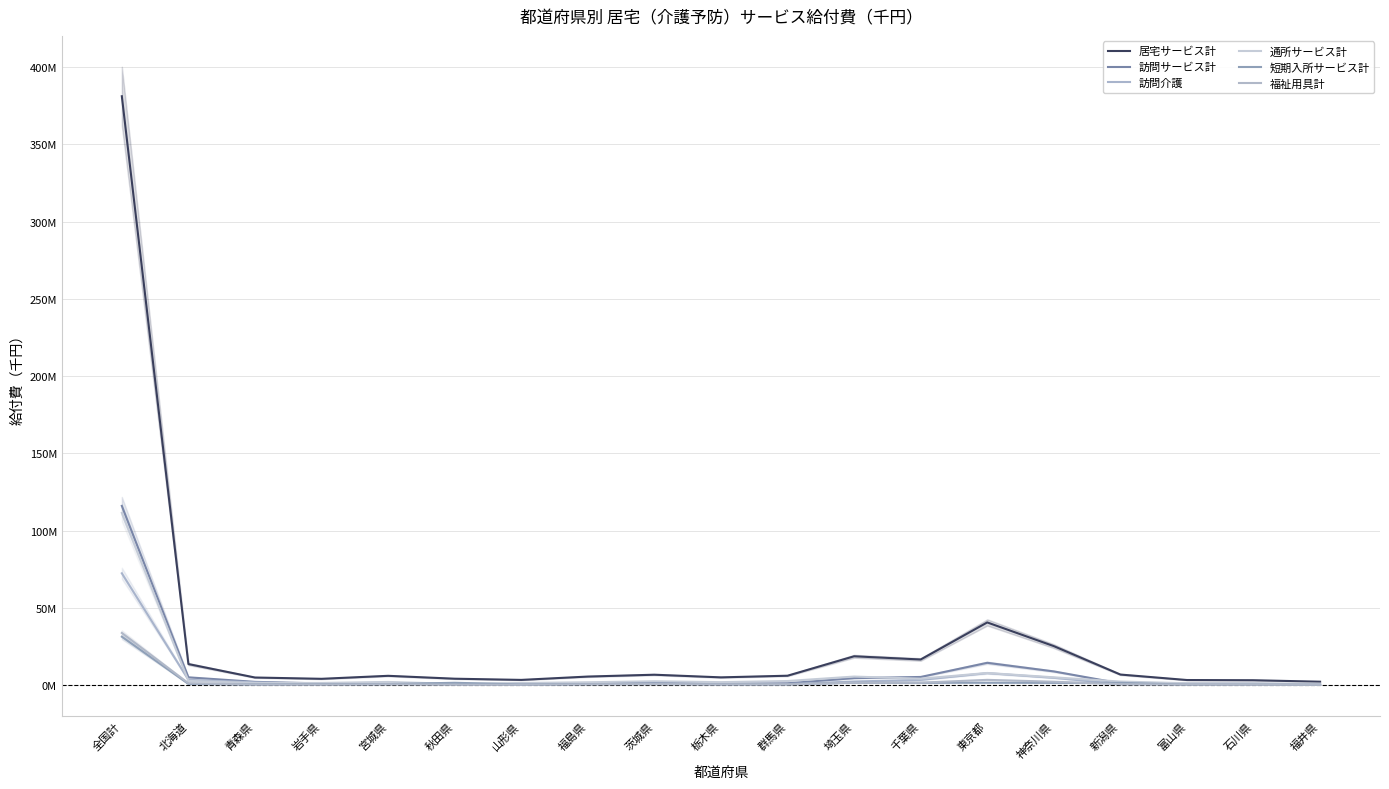

Is this an area chart (filled region under the line)?

No